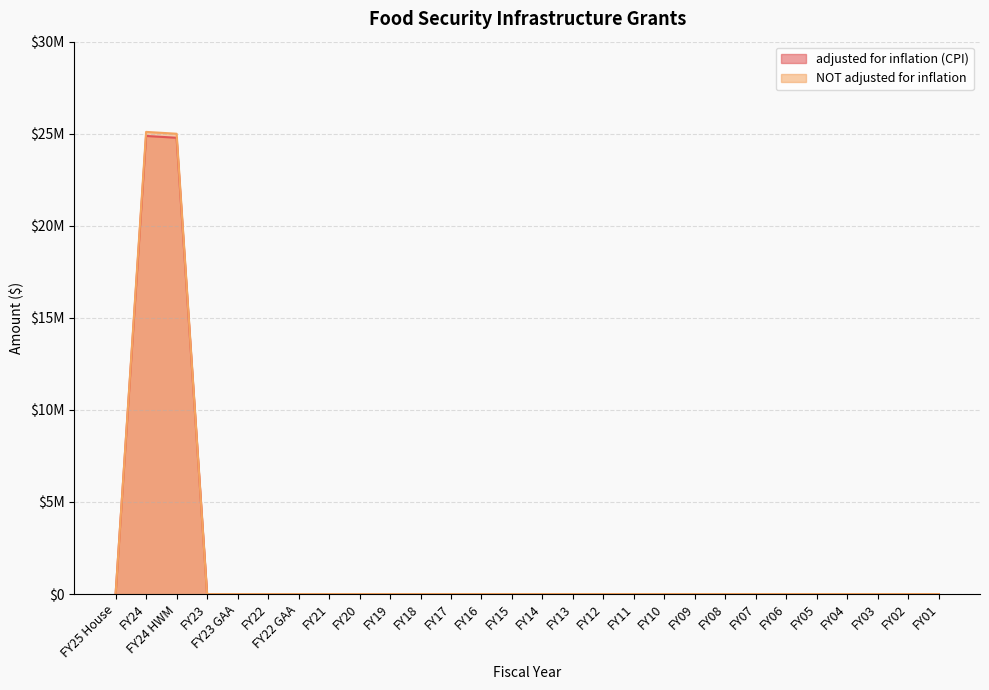

True or false: NOT adjusted for inflation and adjusted for inflation (CPI) cross at least once.

False